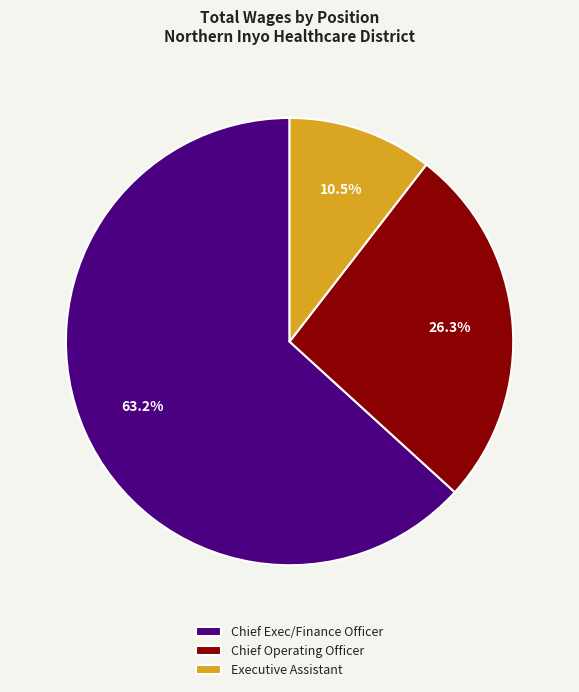

Which slice is the smallest?

Executive Assistant